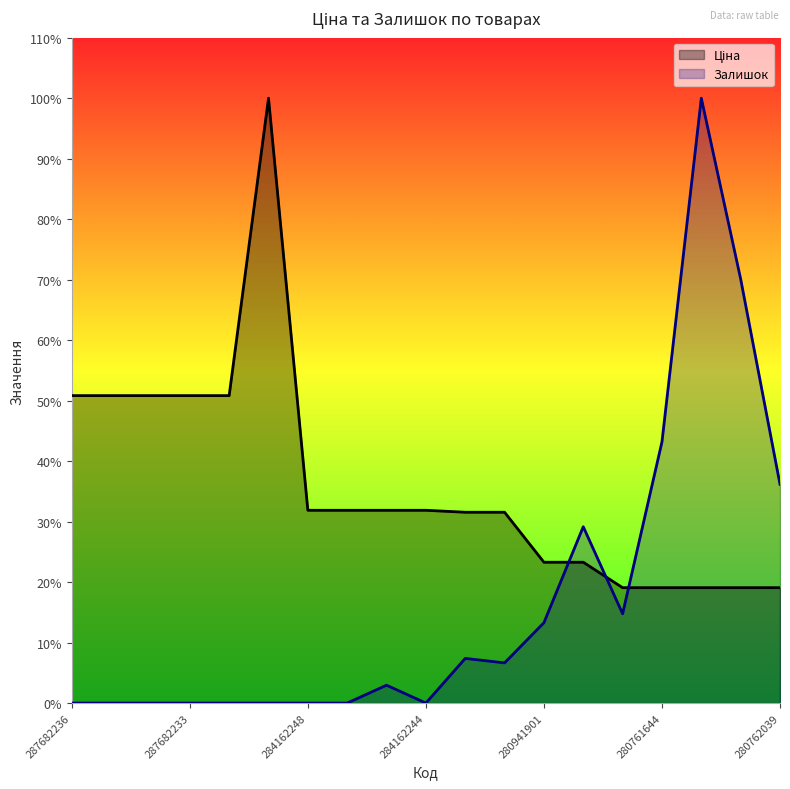

How many series are shown in this chart?

2